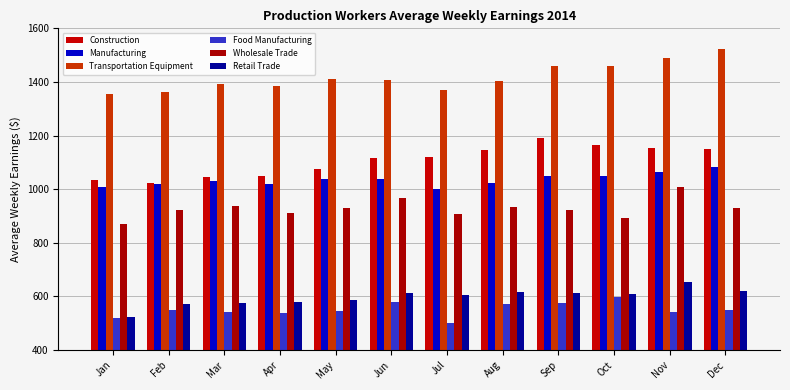

At which category is the sum across all series the highest?

Nov